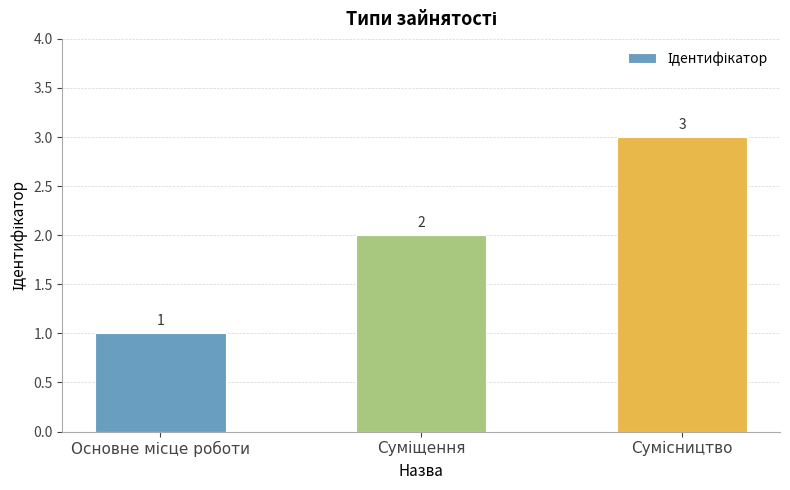

What is the value of the 3rd bar from the left?

3